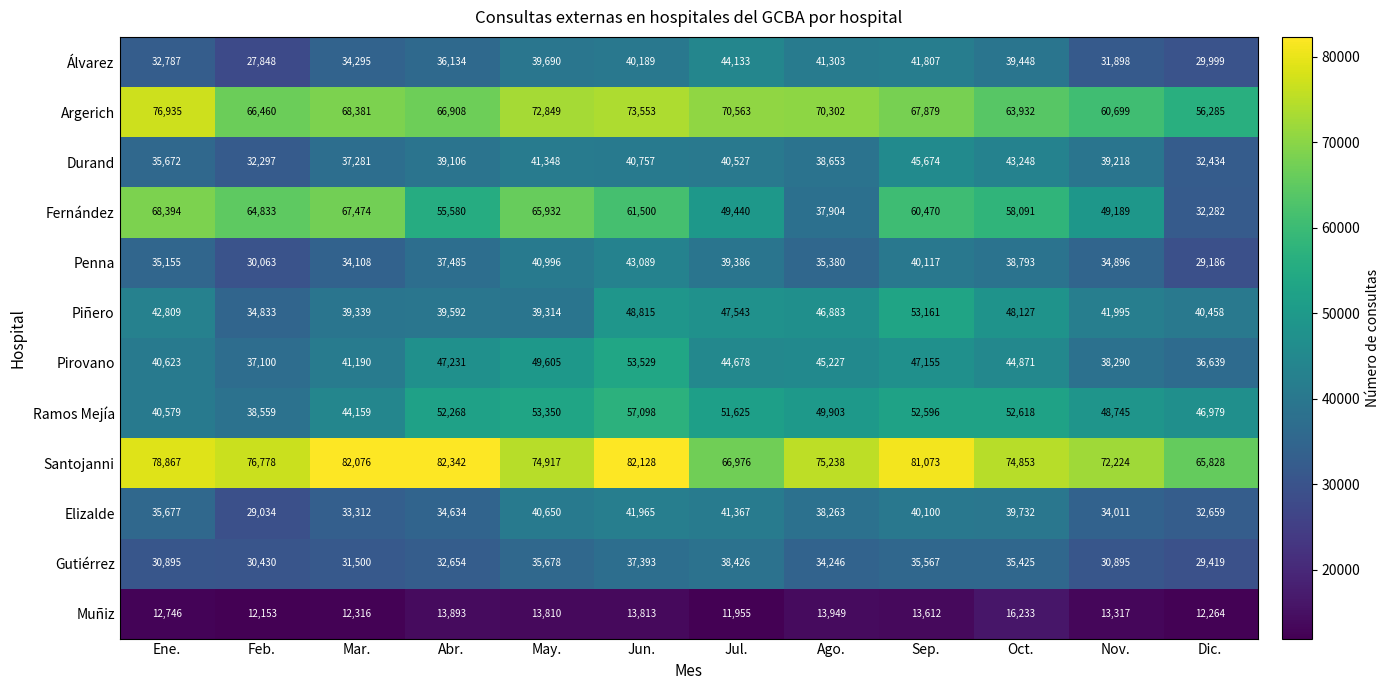

True or false: Penna has a value of 11104 at Mar..

False